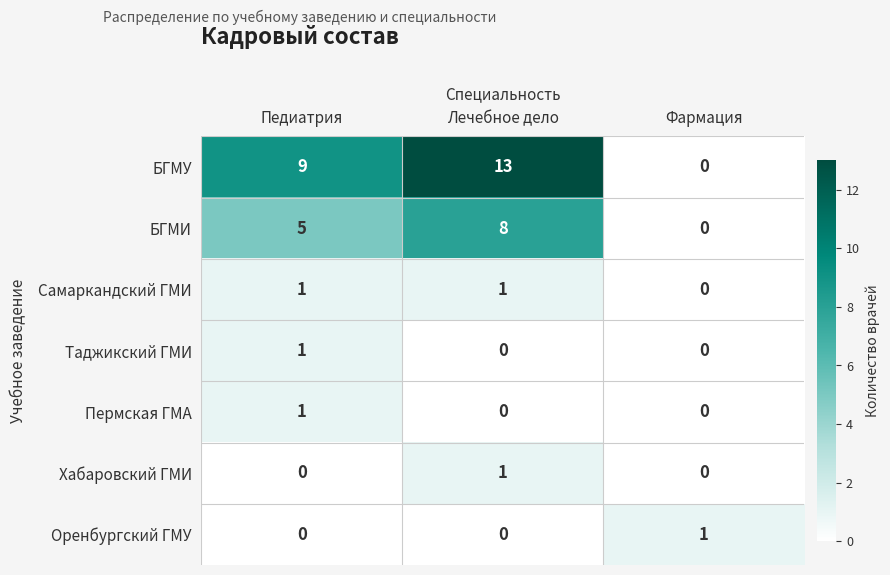

Rank the categories by БГМИ value from highest to lowest.

Лечебное дело, Педиатрия, Фармация